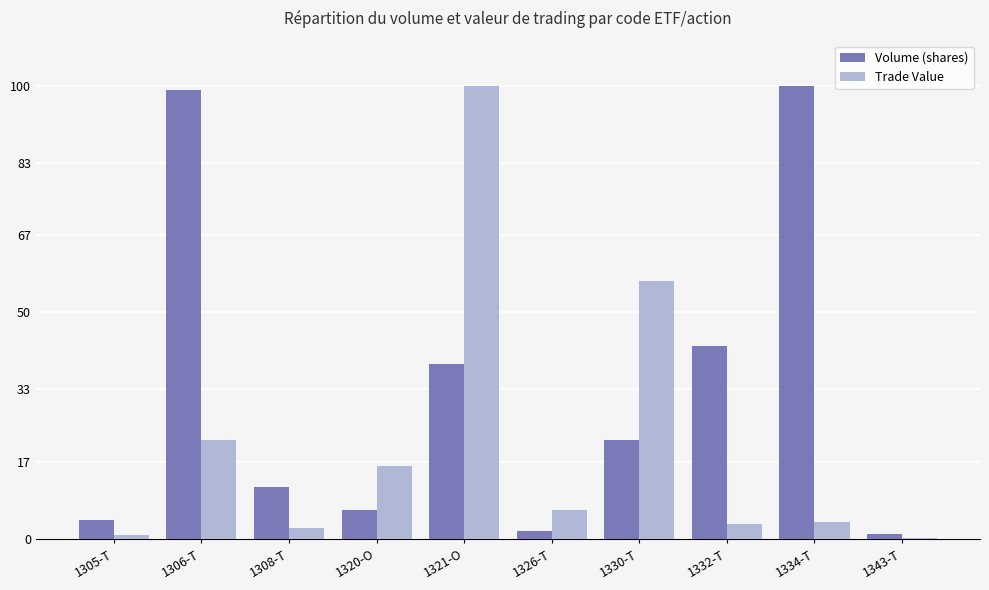

True or false: Volume (shares) has a value of 21.9 at 1330-T.

True